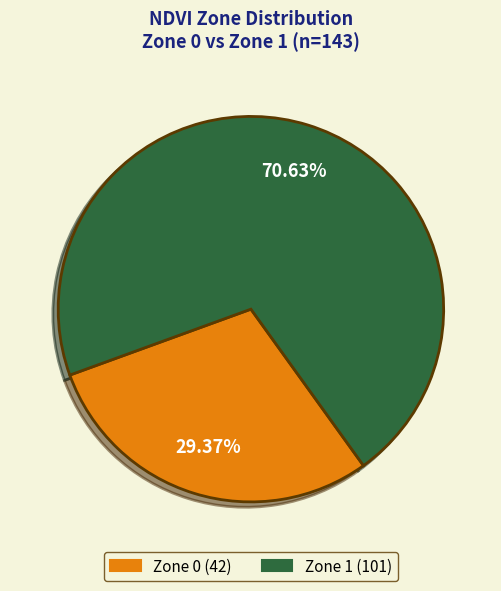

Does any single category account for the majority?

Yes